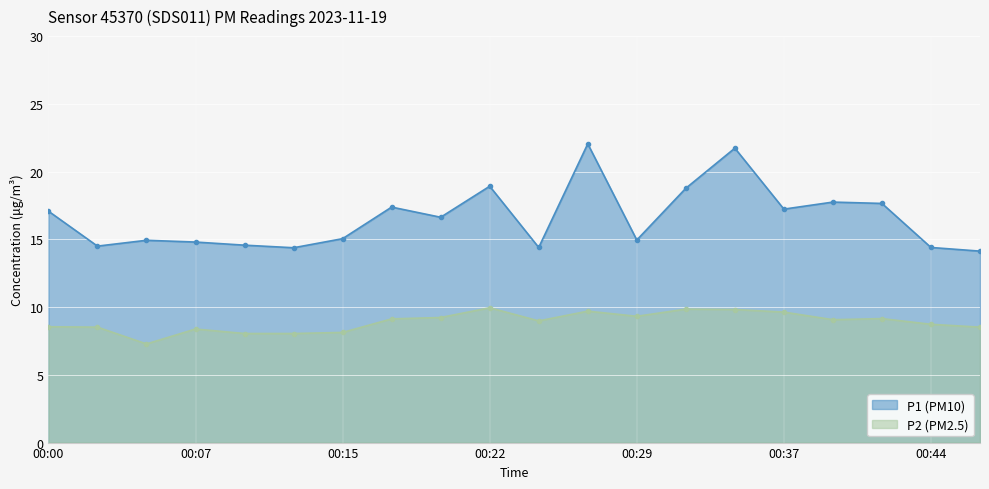

Is it true that P2 equals 13.7 at 00:12?

False